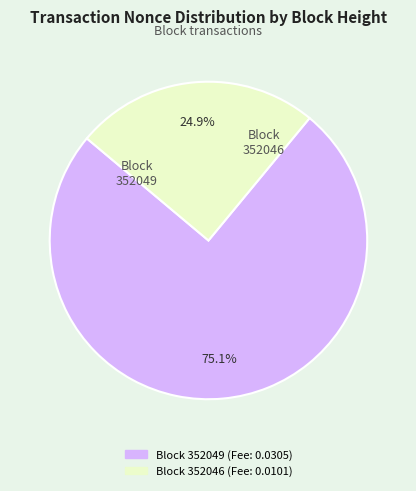

Does any single category account for the majority?

Yes